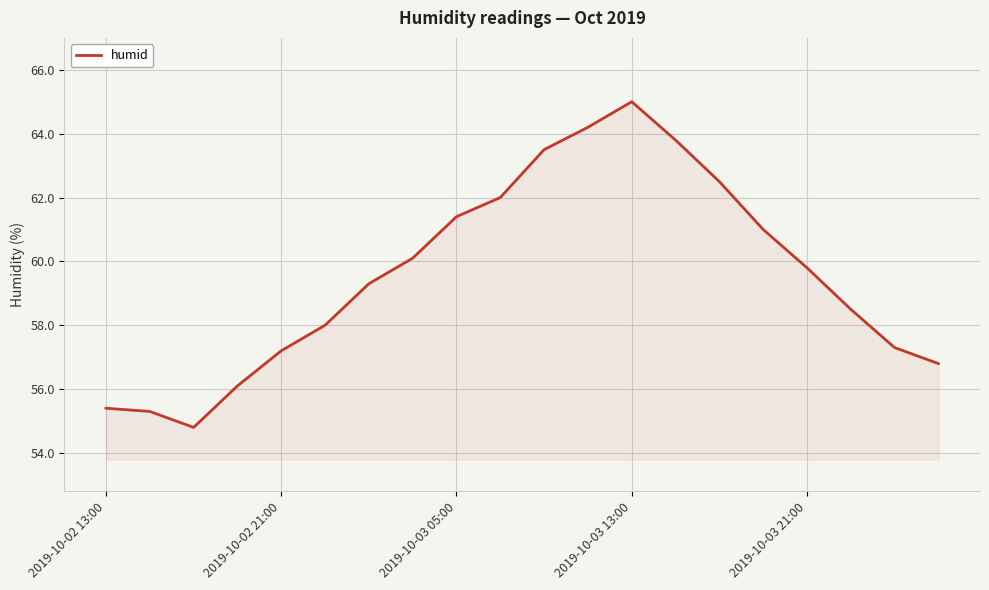

What is the maximum value shown in the chart?

65.0